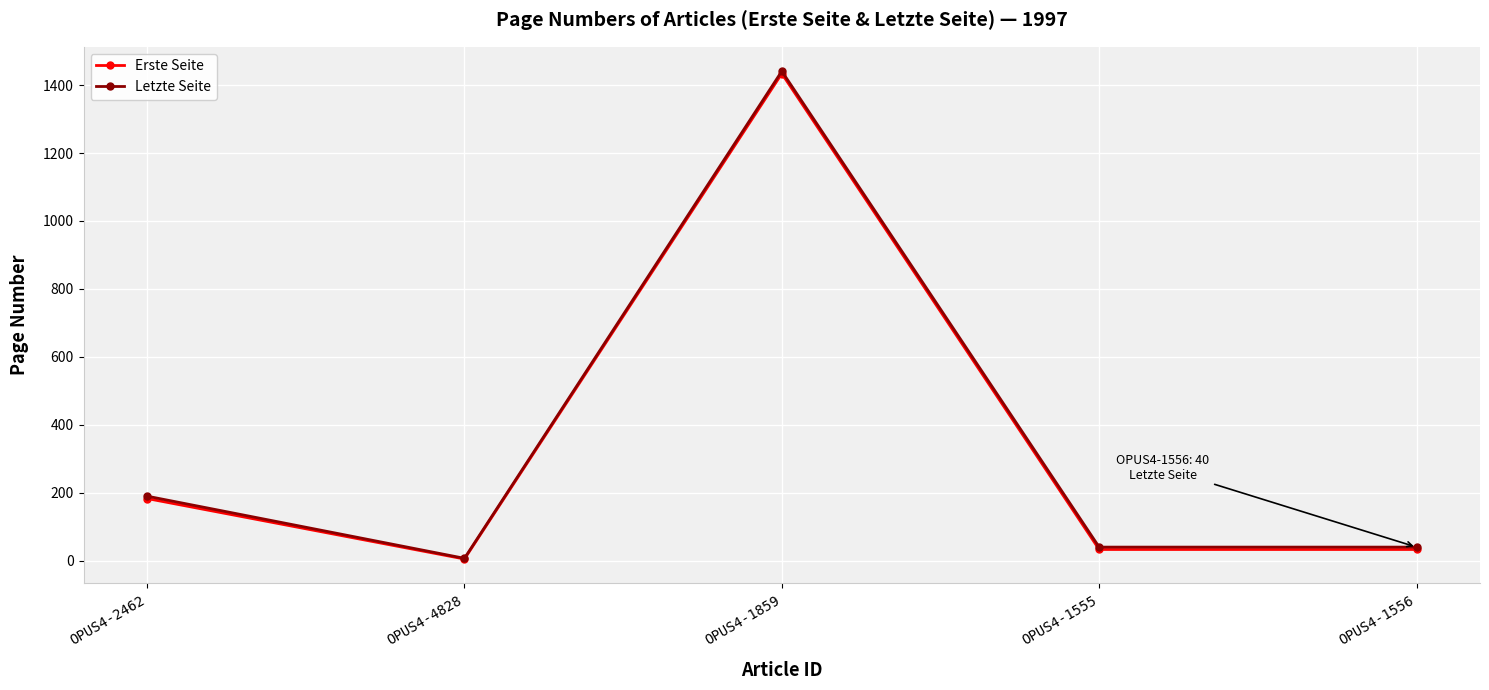

True or false: Letzte Seite has more than 0 interior local peaks.

True